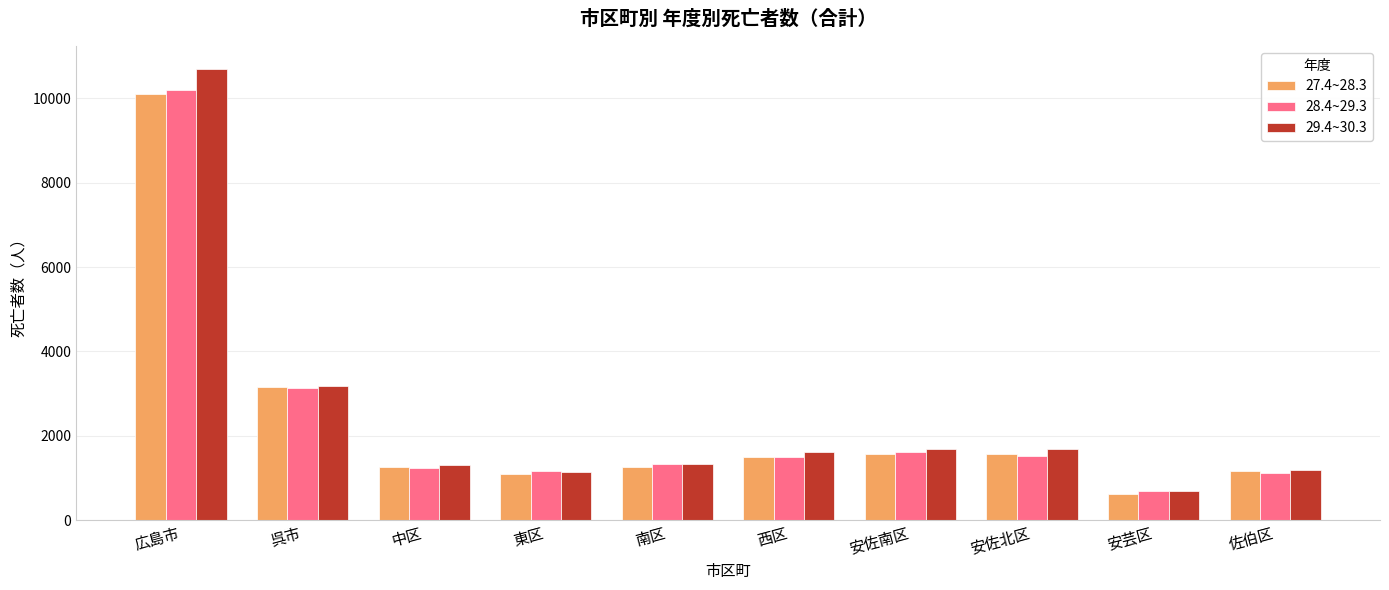

List the series in order of their peak value, lowest first.

27.4~28.3, 28.4~29.3, 29.4~30.3